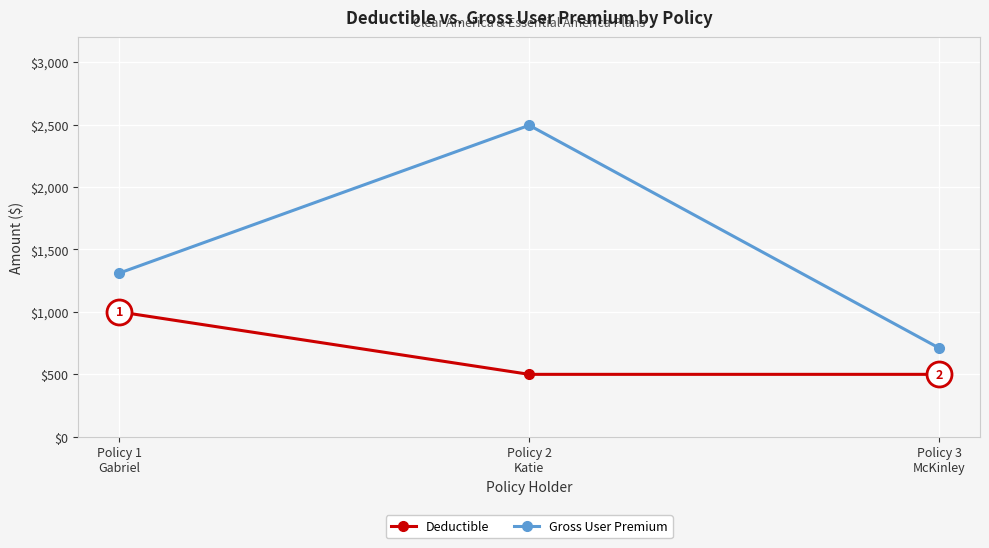

What is the value of the Deductible point at the 3rd from the left?

500